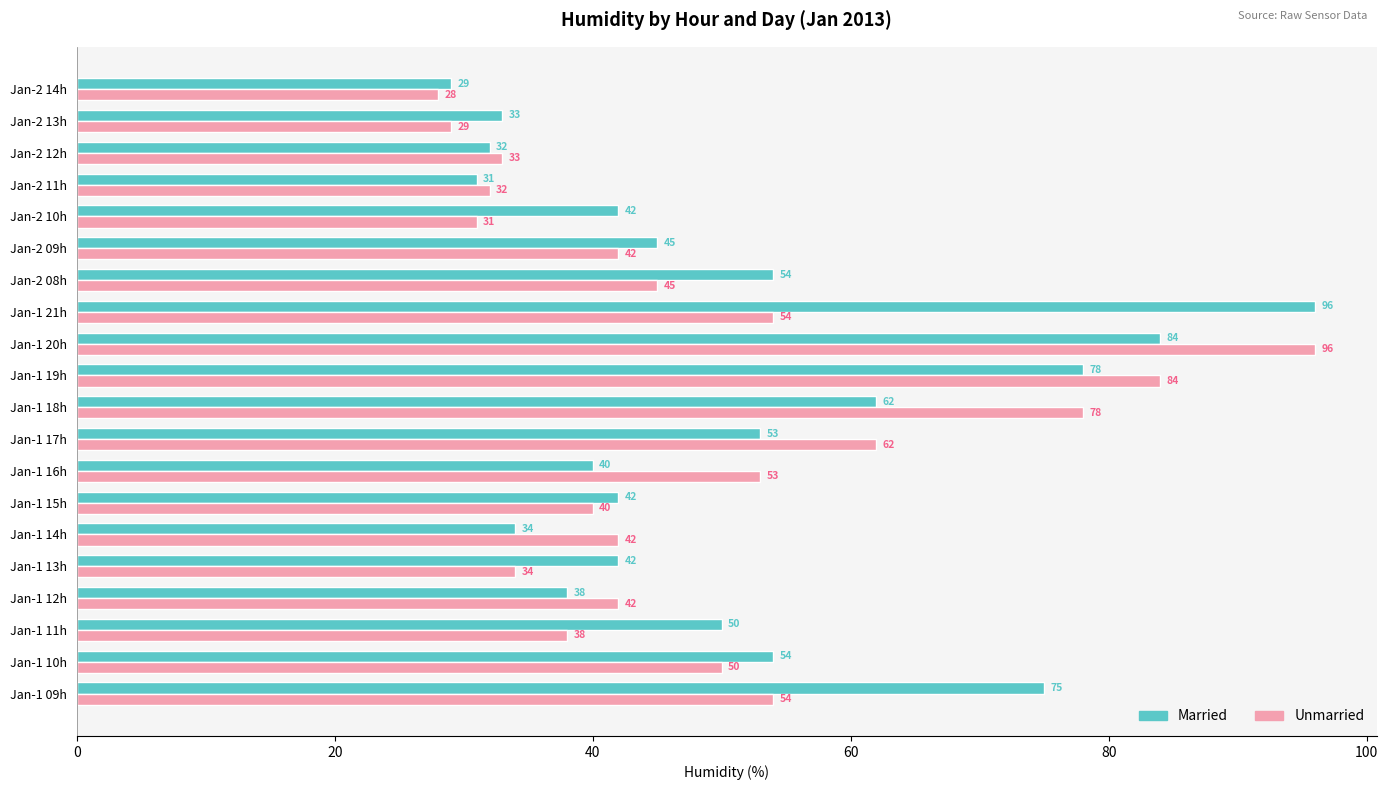

Which series has the widest spread of values?

Unmarried